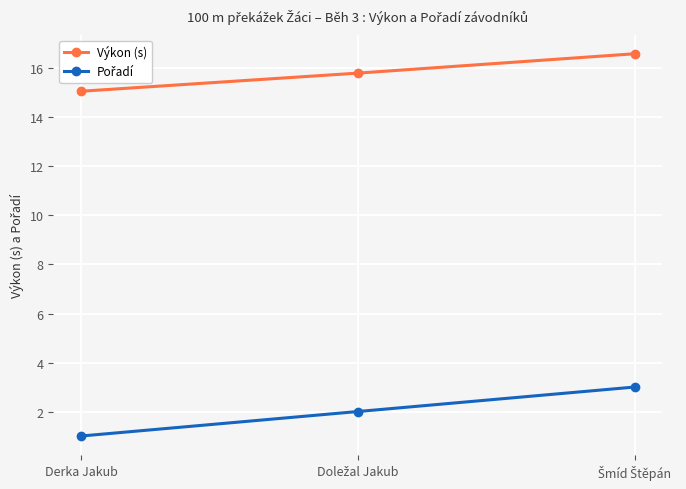

The value of Výkon (s) at Derka Jakub is 22.9. True or false?

False